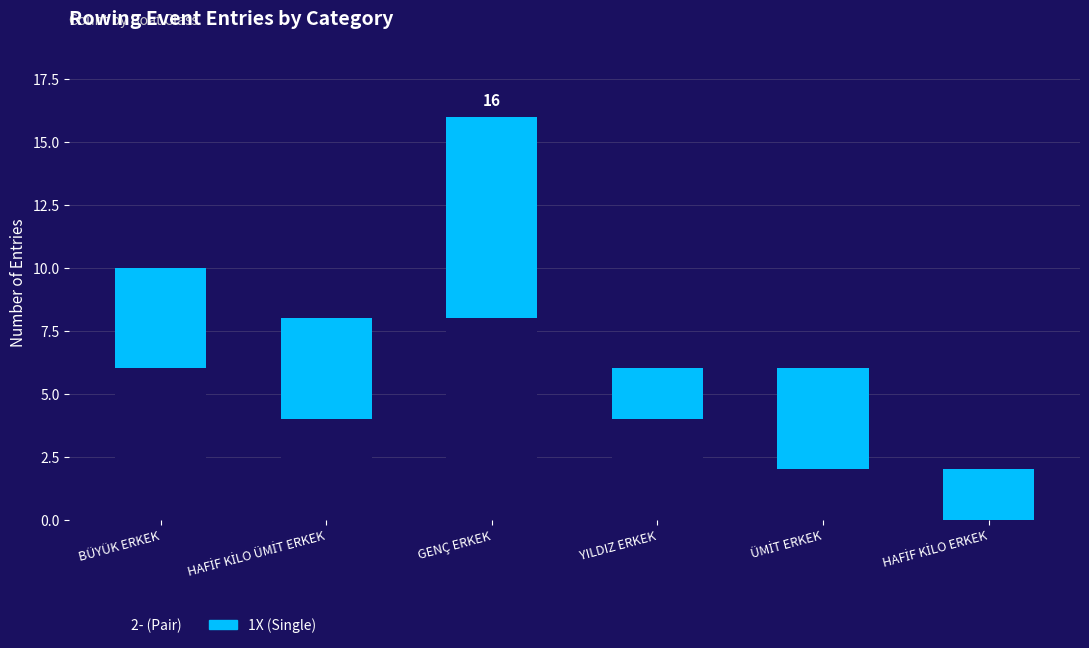

Is it true that 2- (Pair) equals 6 at BÜYÜK ERKEK?

True